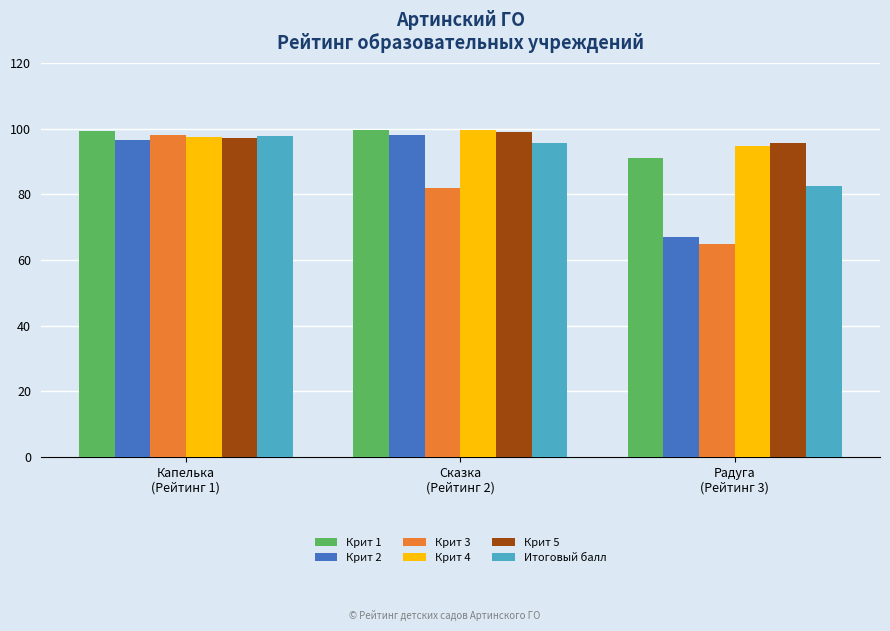

Which category has the highest value in the Итоговый балл series?

Капелька
(Рейтинг 1)